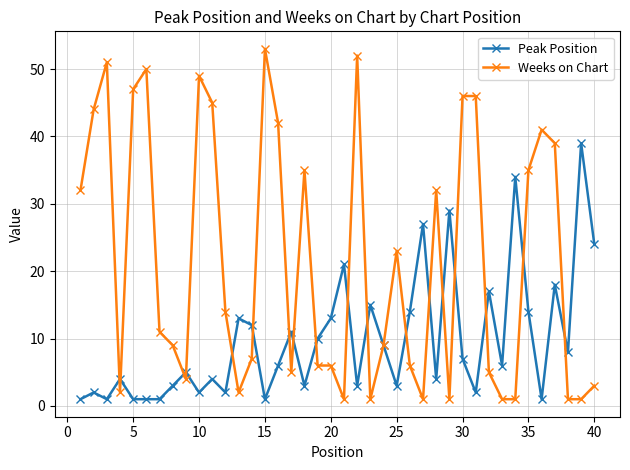

True or false: Peak Position has more than 0 points higher than both neighbors.

True